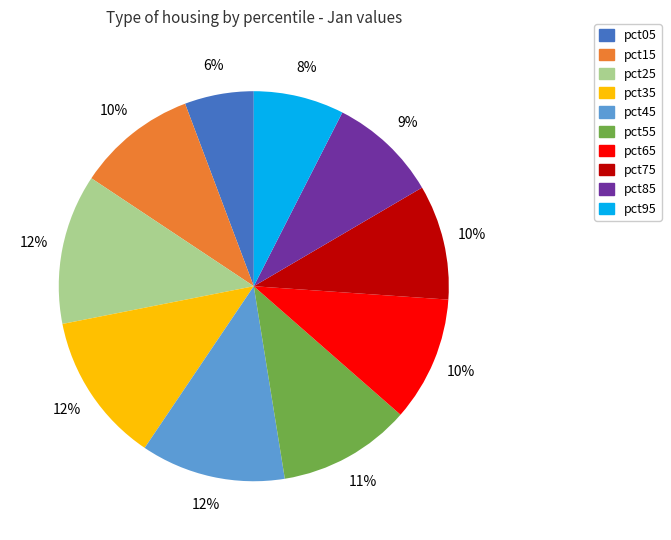

Which slice is the smallest?

pct05